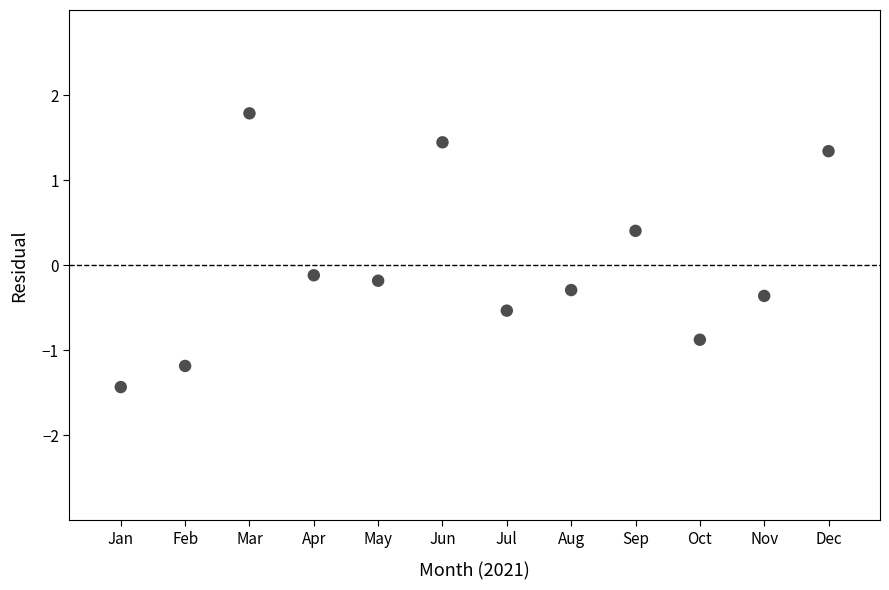

What is the average X value?

6.5